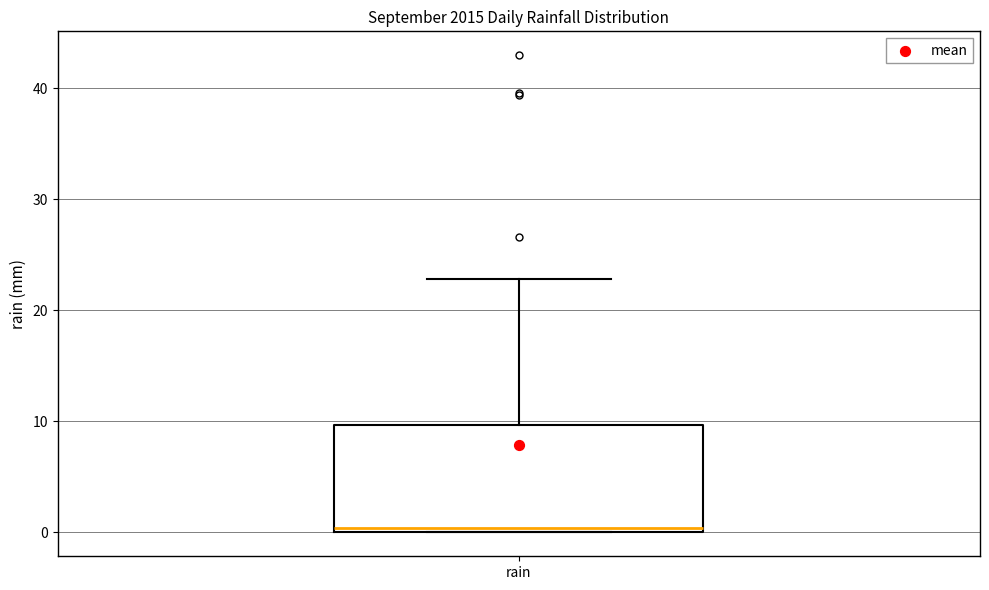

Where is the lower edge of the box for rain on the y-axis? The values are not printed on the chart, so give them approximately, as read against the axis.

0